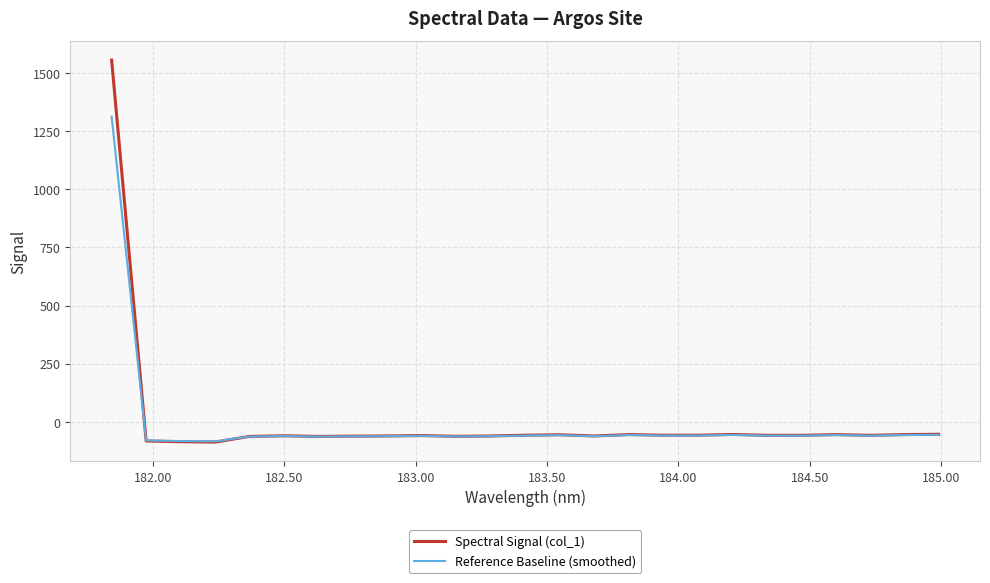

How many lines are shown in the chart?

2